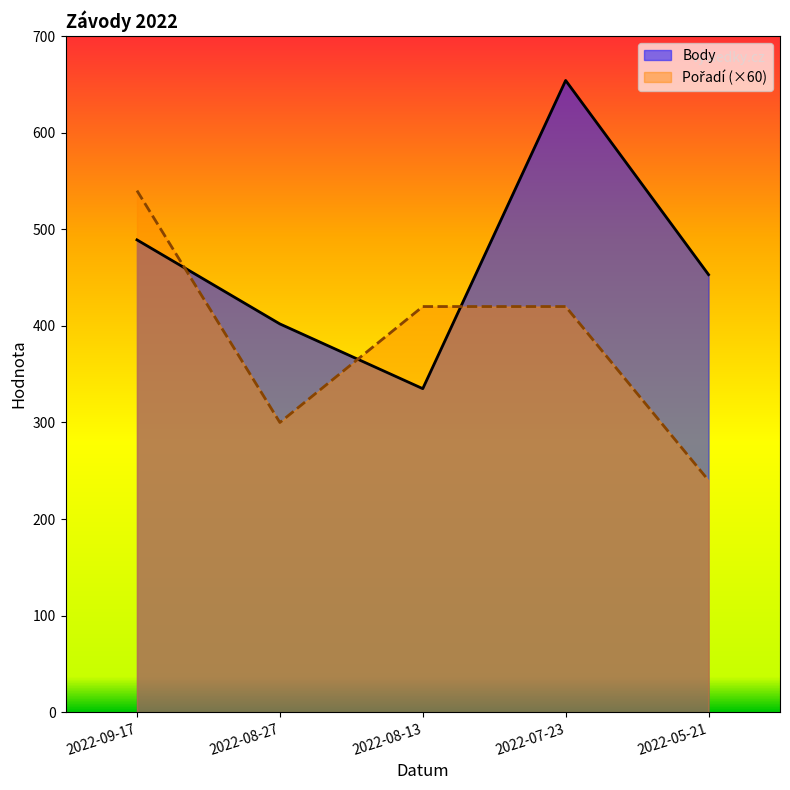

Is the value of Pořadí at 2022-09-17 greater than the value of Body at 2022-08-13?

Yes